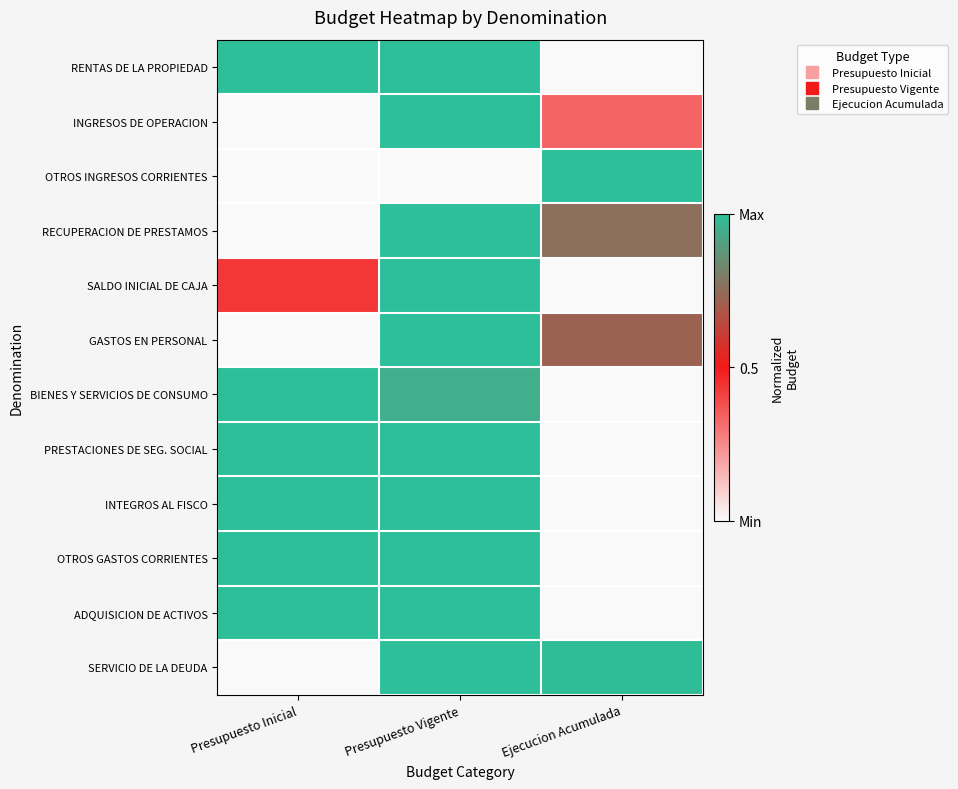

What is the total value across all series at Presupuesto Inicial?

6.4